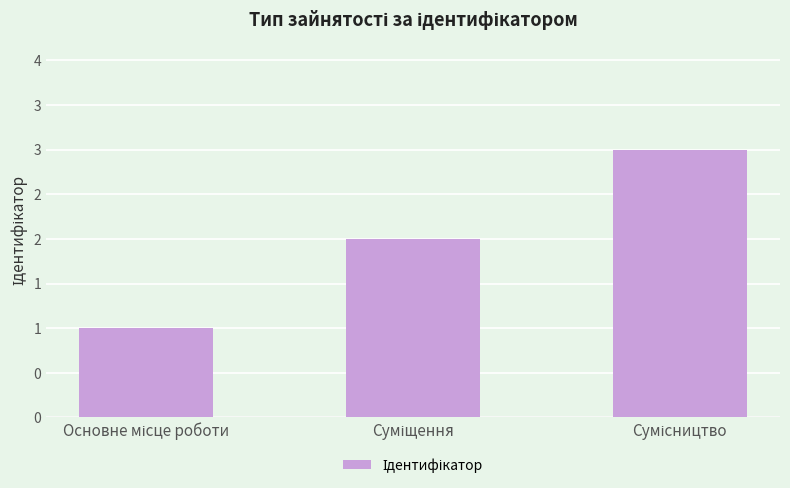

What position from the right is Основне місце роботи?

3